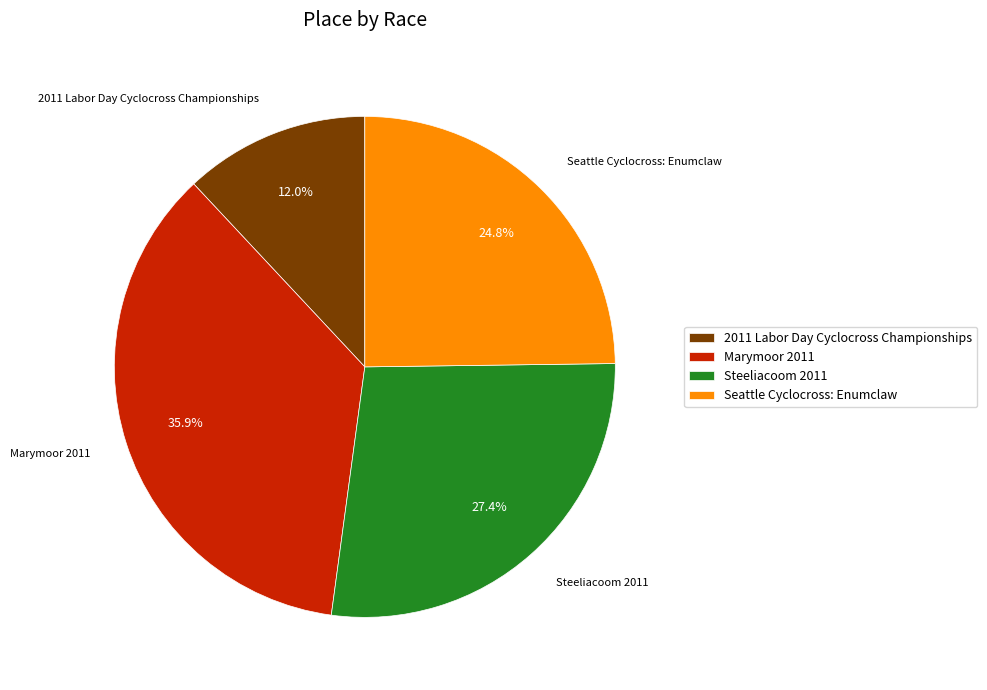

How much of the chart is everything except Seattle Cyclocross: Enumclaw?

75.2%